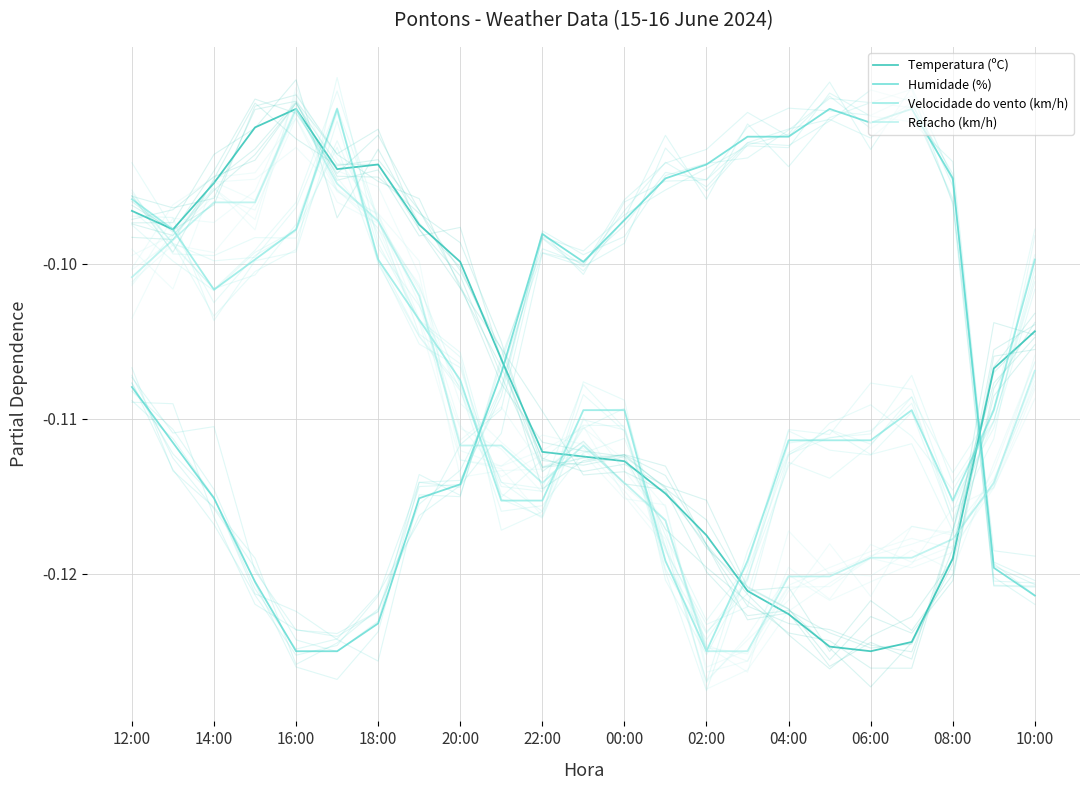

What is the sum of all Temperatura (ºC) values?

-2.5